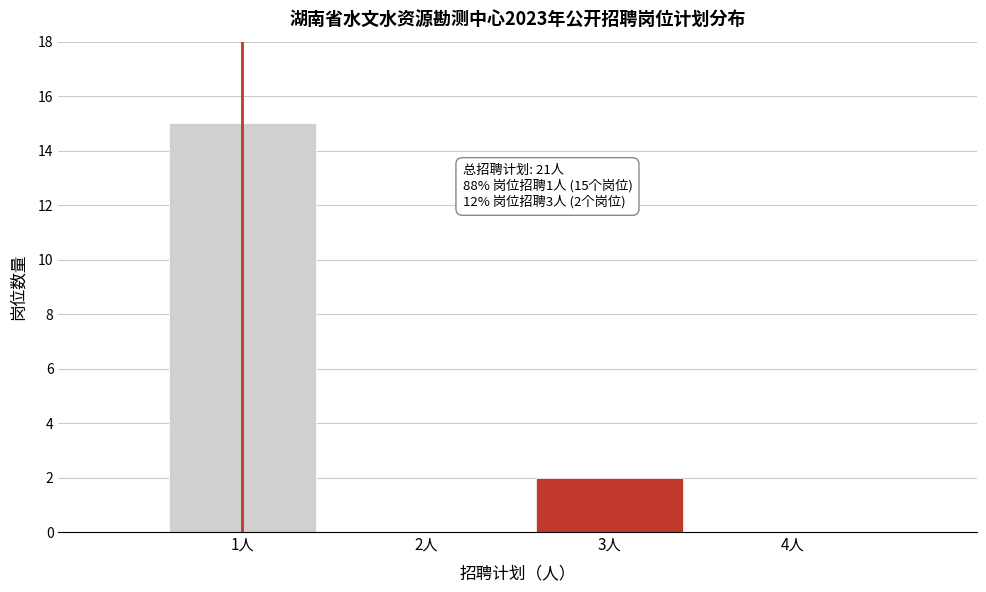

Reading left to right, extract all data points from this chart.

1人=15	2人=0	3人=2	4人=0